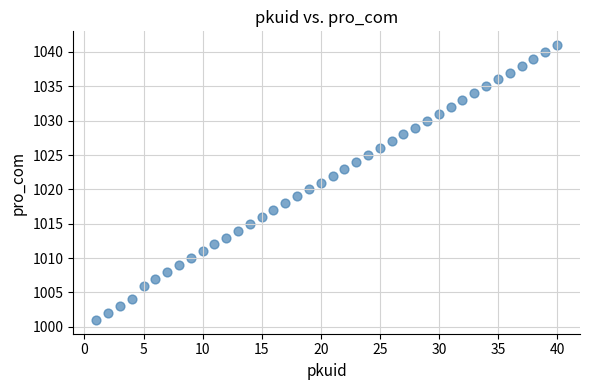

What is the range of X values (max minus min)?

39